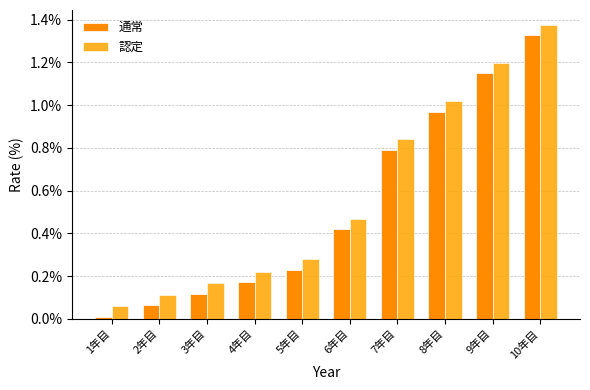

Rank the series by their average value, from lowest to highest.

通常, 認定